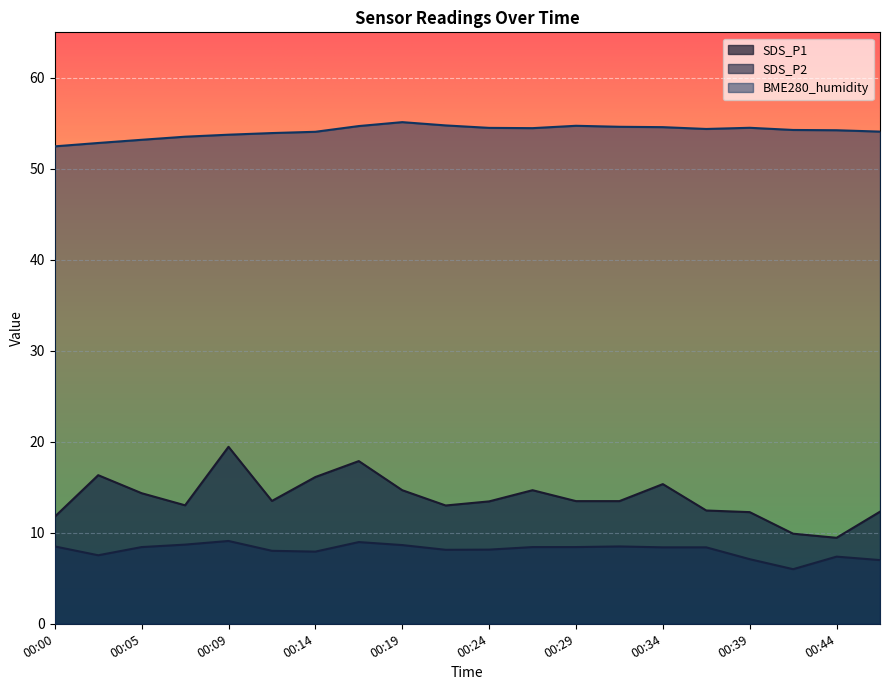

True or false: SDS_P1 and SDS_P2 cross at least once.

False